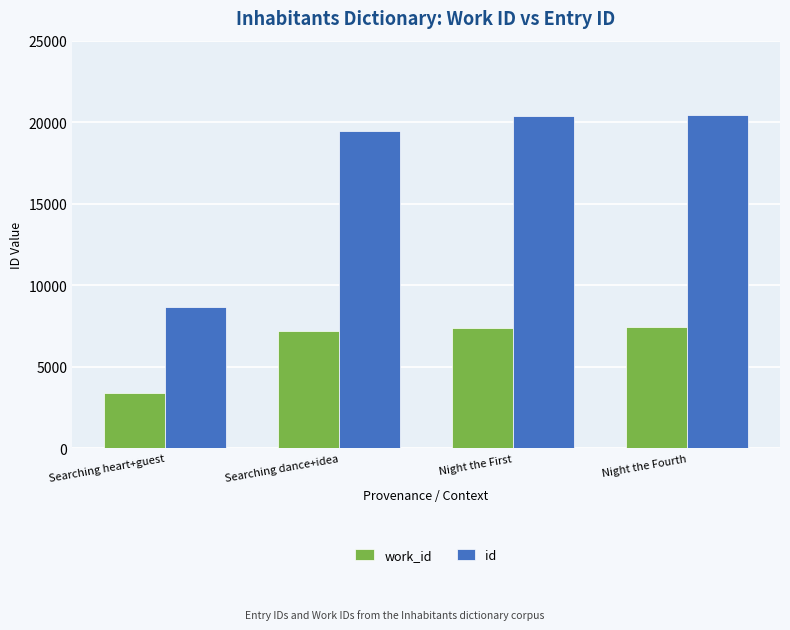

At how many categories does at least one series exceed 17696?

3